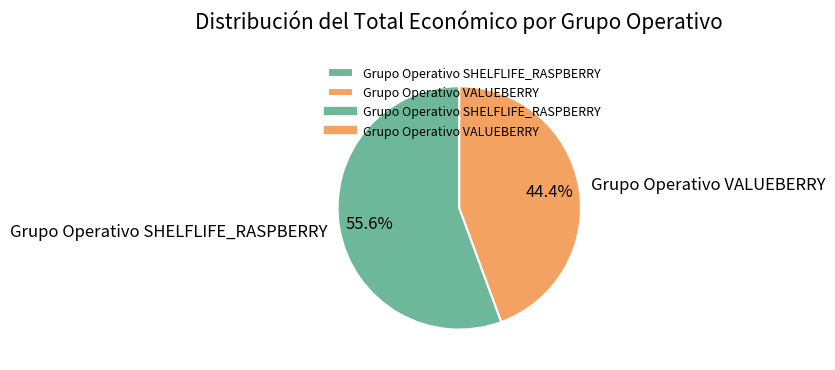

How many slices are in this pie chart?

2